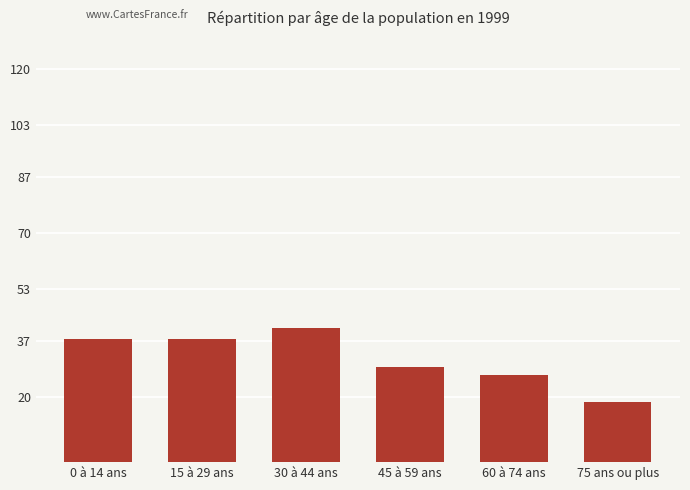

What is the label of the 2nd bar from the left?

15 à 29 ans